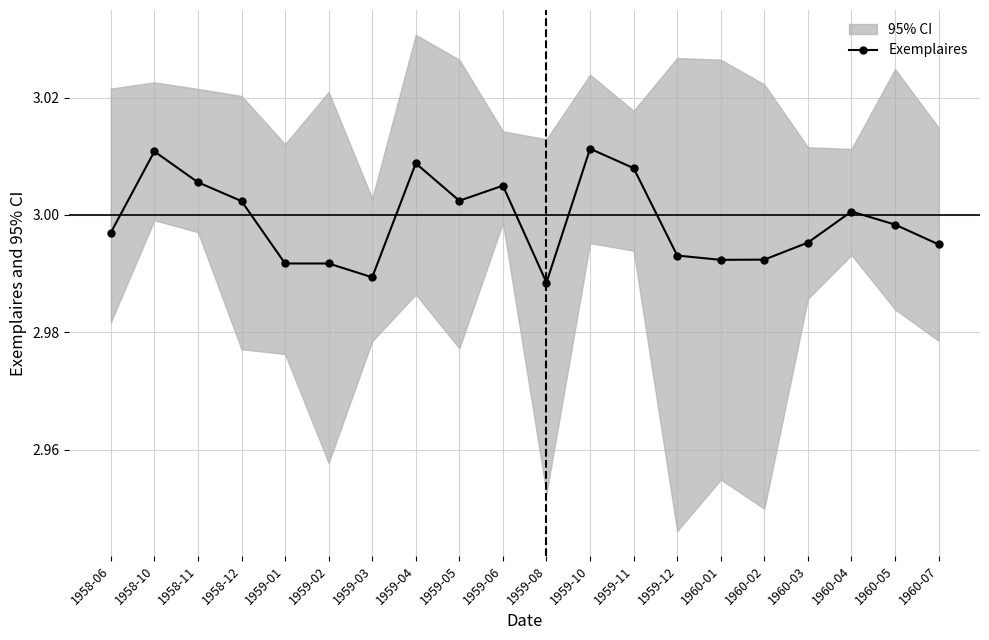

Rank the categories by value from highest to lowest.

1959-10, 1958-10, 1959-04, 1959-11, 1958-11, 1959-06, 1959-05, 1958-12, 1960-04, 1960-05, 1958-06, 1960-03, 1960-07, 1959-12, 1960-02, 1960-01, 1959-01, 1959-02, 1959-03, 1959-08